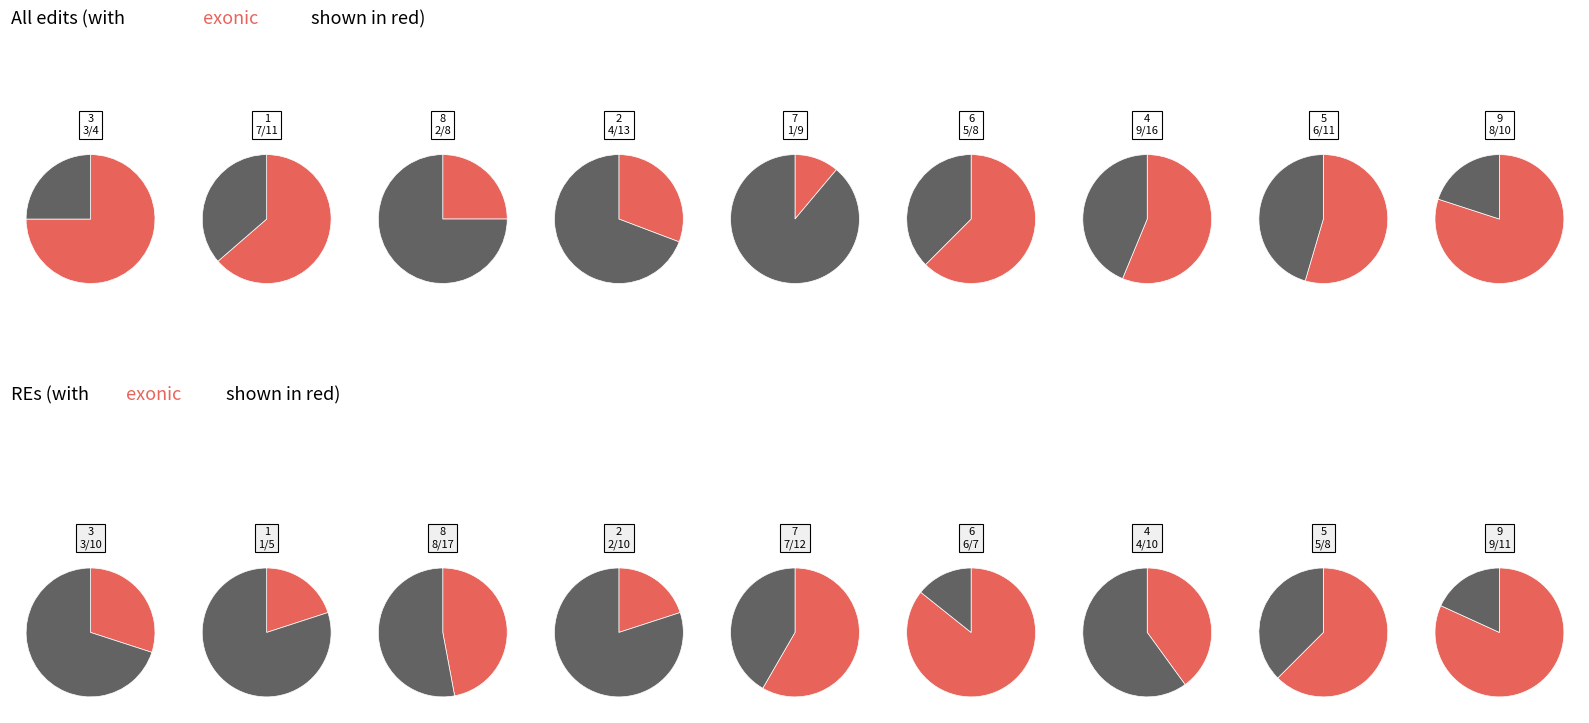

How much of the chart is everything except 3?

93.3%